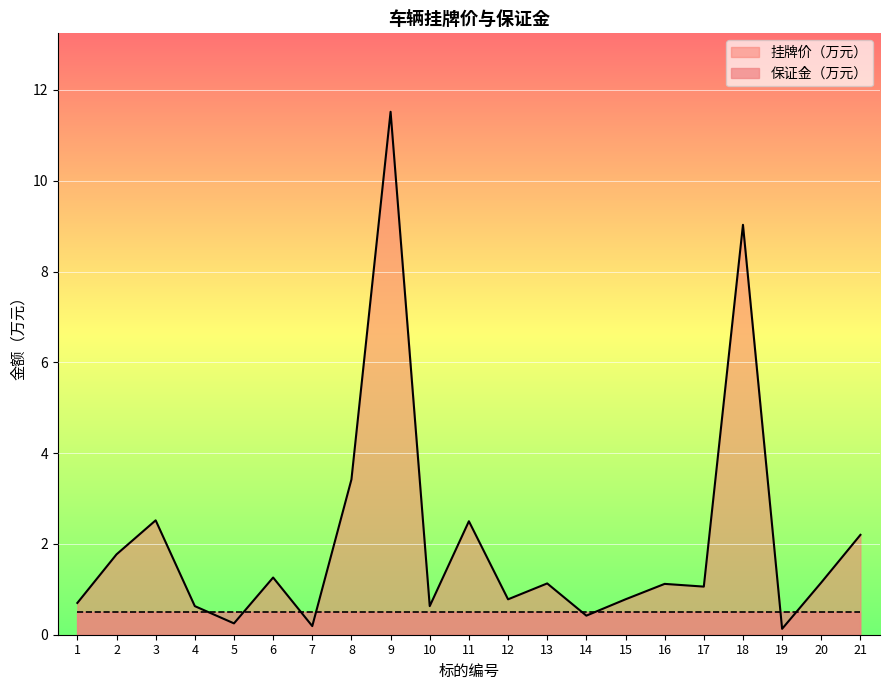

How many data points are less than 1?

9